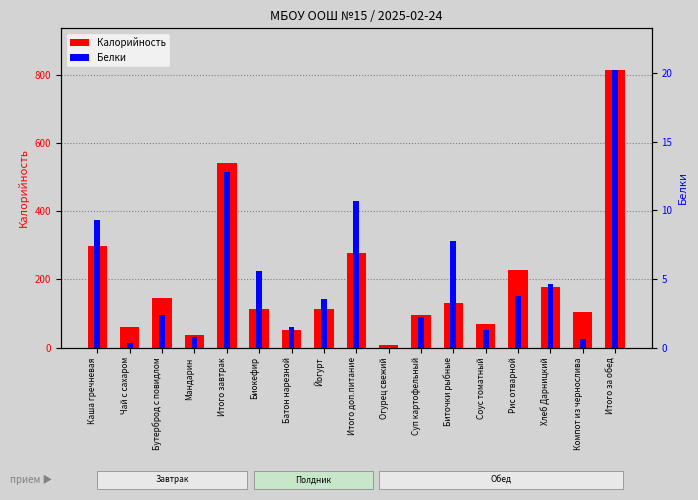

What is the difference between the Калорийность values at Йогурт and Суп картофельный?

15.9